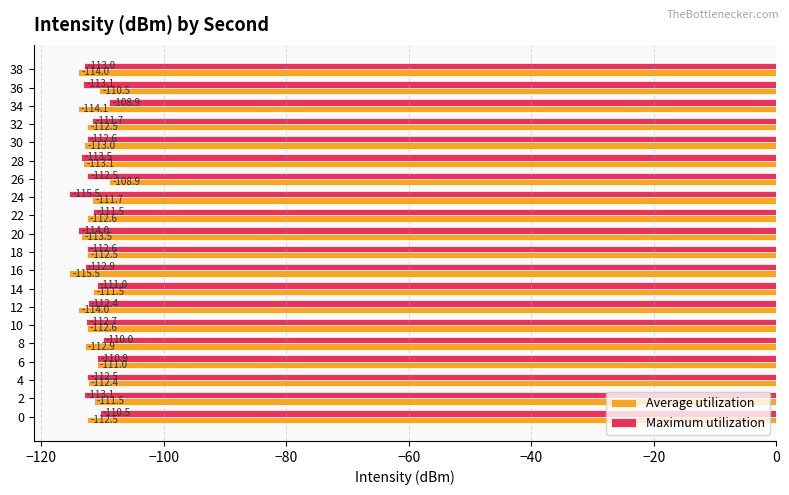

Between 0 and 18, which series saw the biggest shift?

Maximum utilization